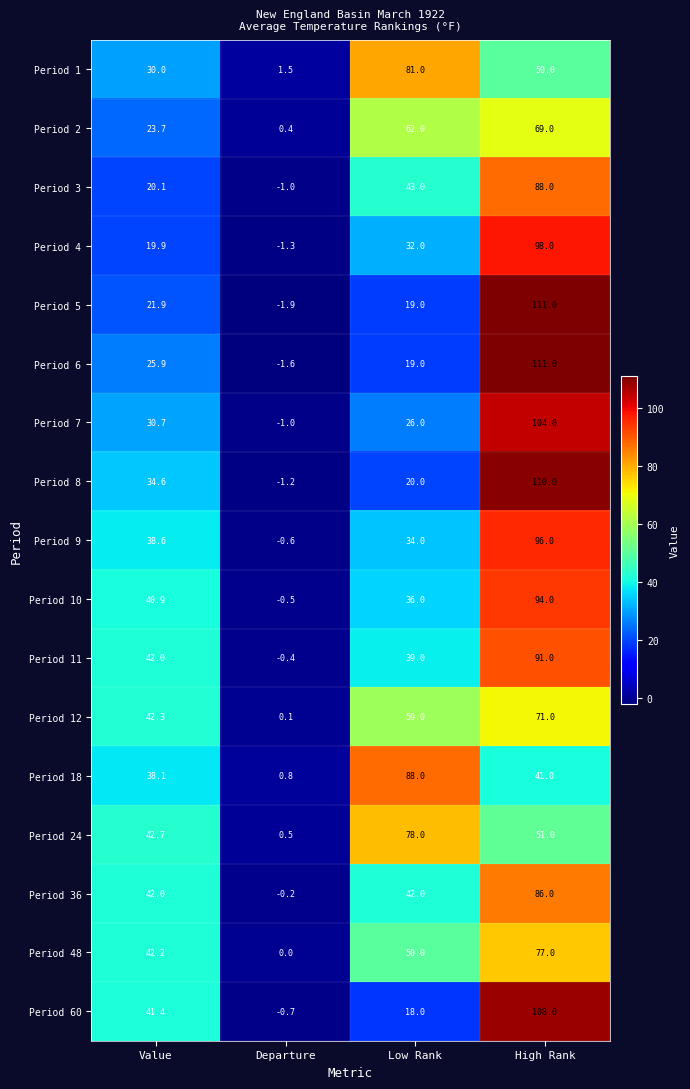

What is the spread (max minus min) of values at High Rank?

70.0